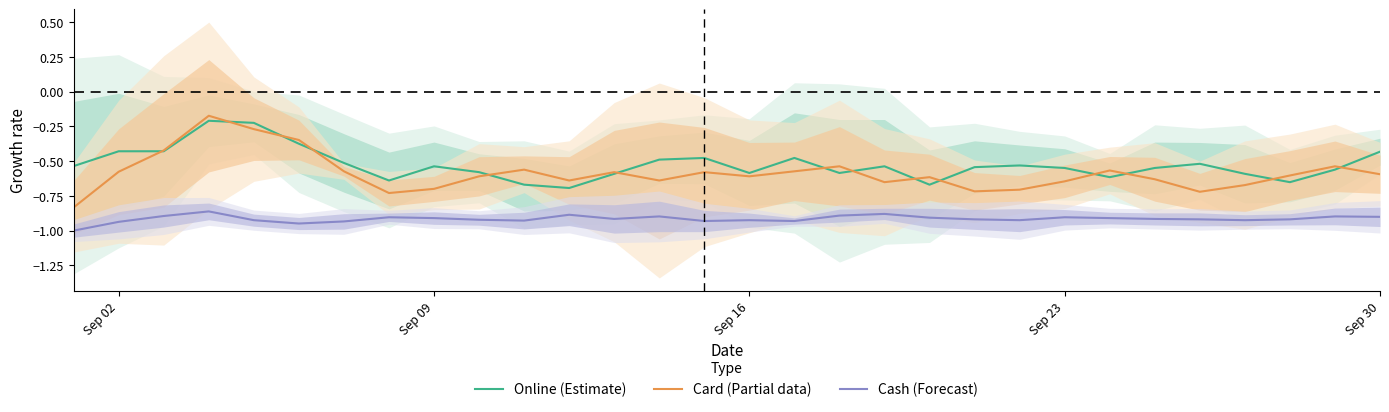

True or false: Cash (Forecast) and Online (Estimate) cross at least once.

False